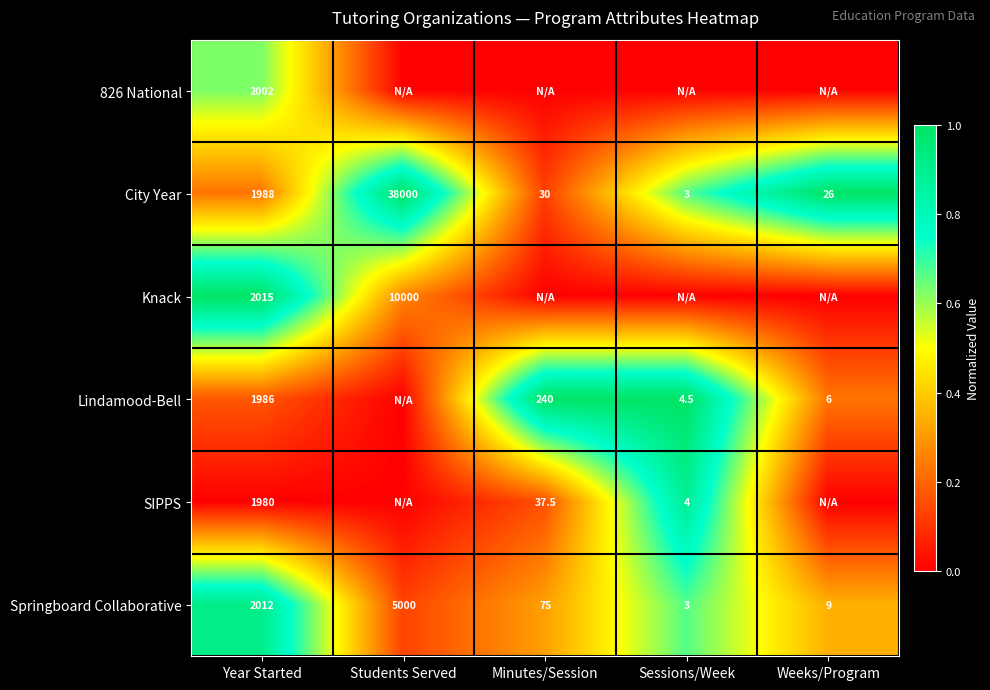

What is the average value of the Springboard Collaborative series?

1419.8